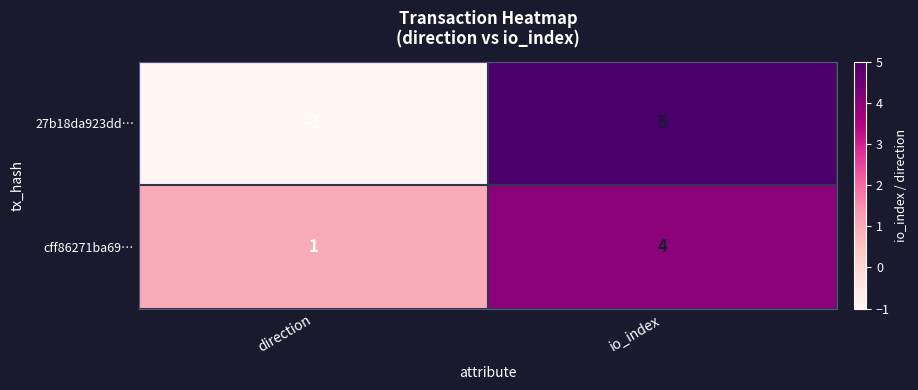

List the series in order of their overall mean, highest first.

cff86271ba69…, 27b18da923dd…